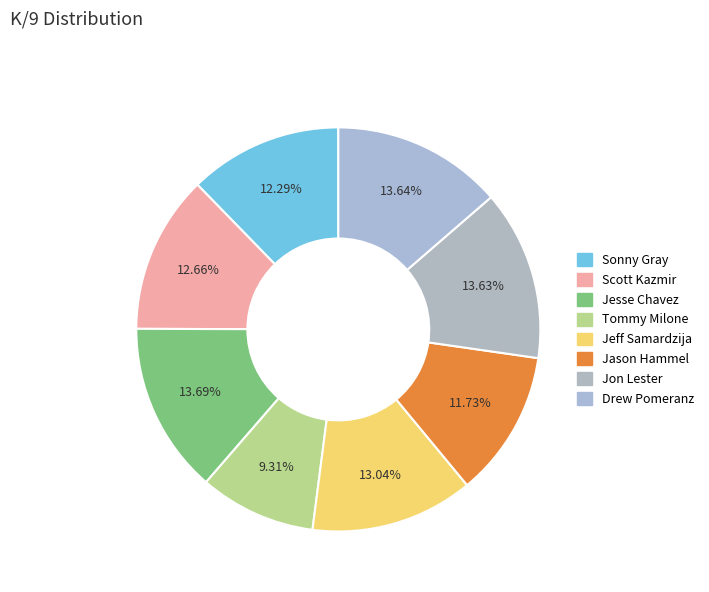

What portion of the pie excludes Jesse Chavez?

86.3%